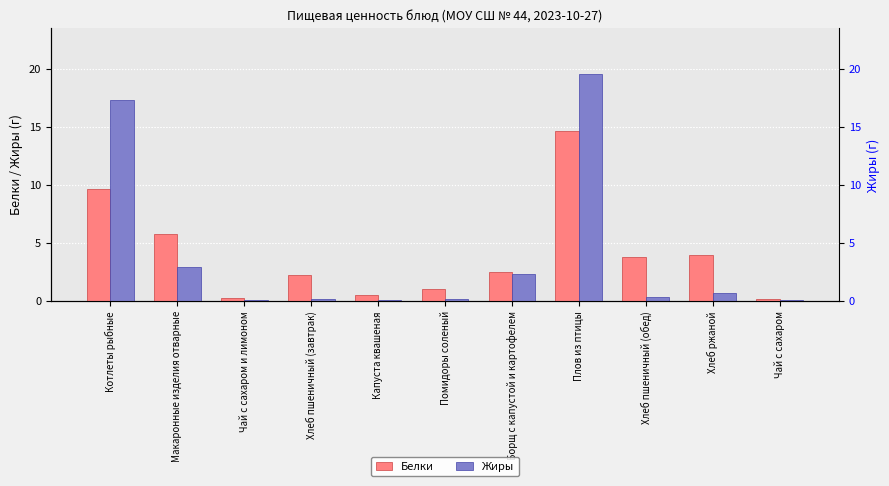

Which label corresponds to the smallest value in the chart?

Чай с сахаром и лимоном